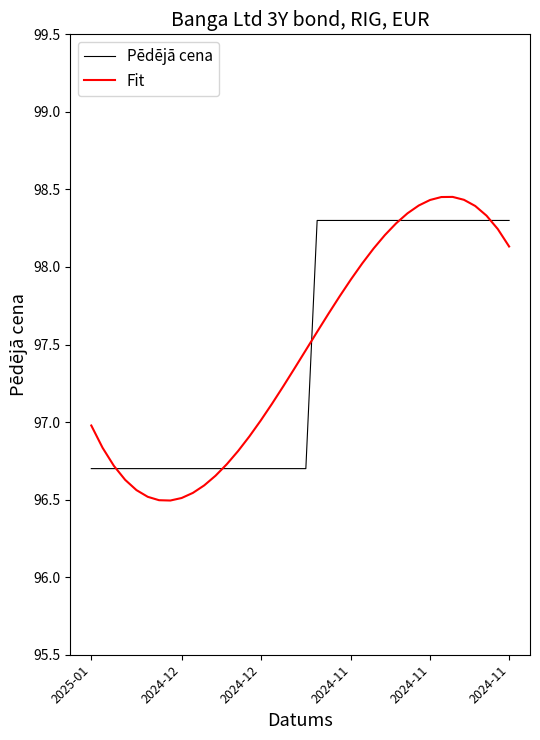

The value of Pēdējā cena at 11 is 172.5. True or false?

False